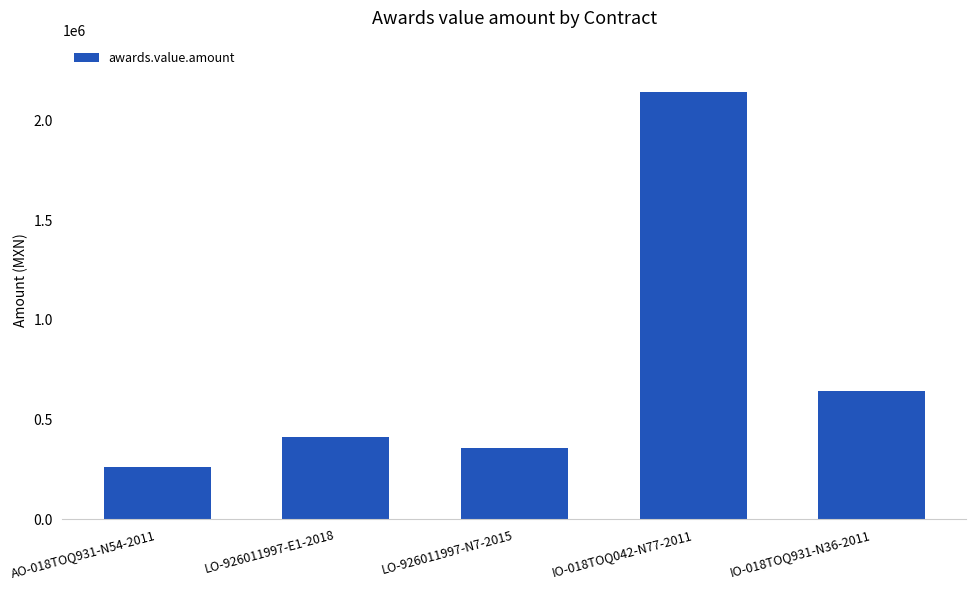

How many bars are there in total?

5